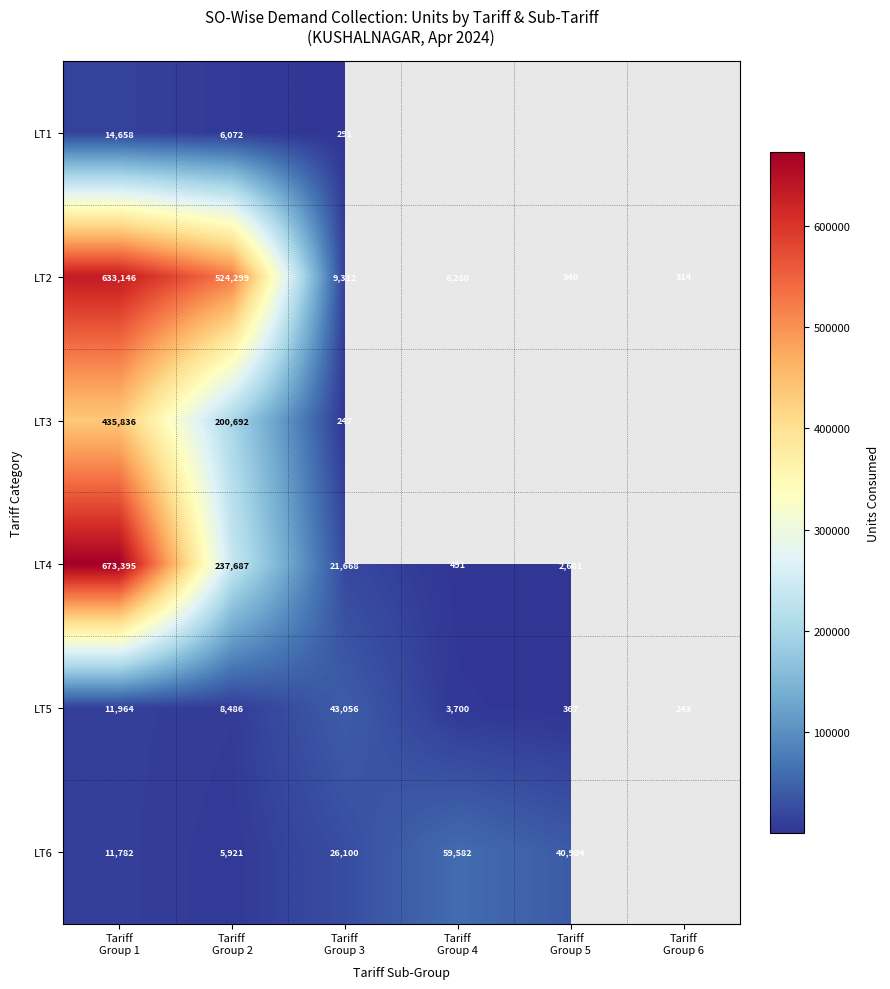

What is the sum of all LT5 values?

67816